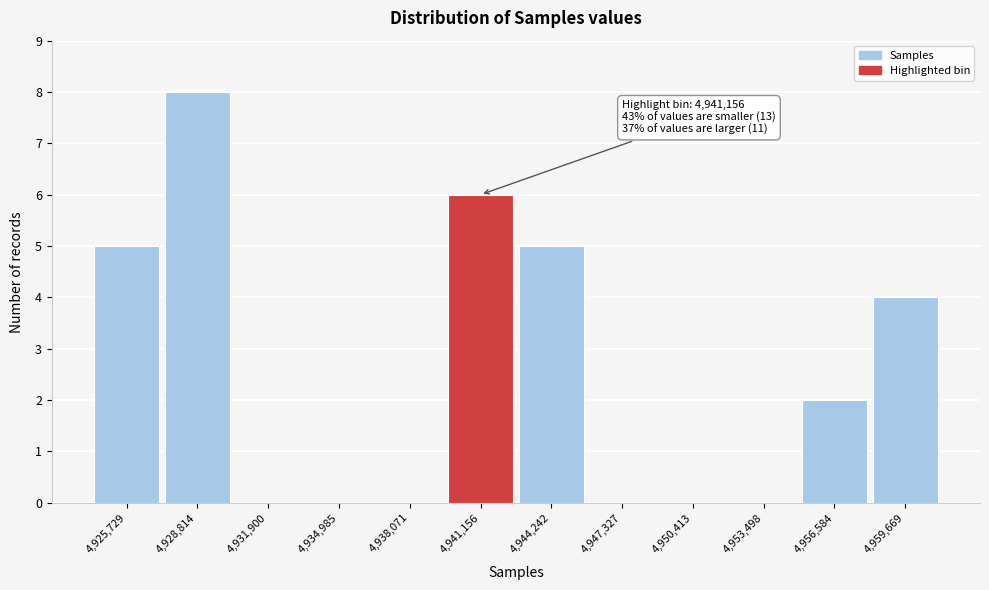

Reading left to right, what are all the values shown in this chart?

4,925,729=5	4,928,814=8	4,931,900=0	4,934,985=0	4,938,071=0	4,941,156=6	4,944,242=5	4,947,327=0	4,950,413=0	4,953,498=0	4,956,584=2	4,959,669=4